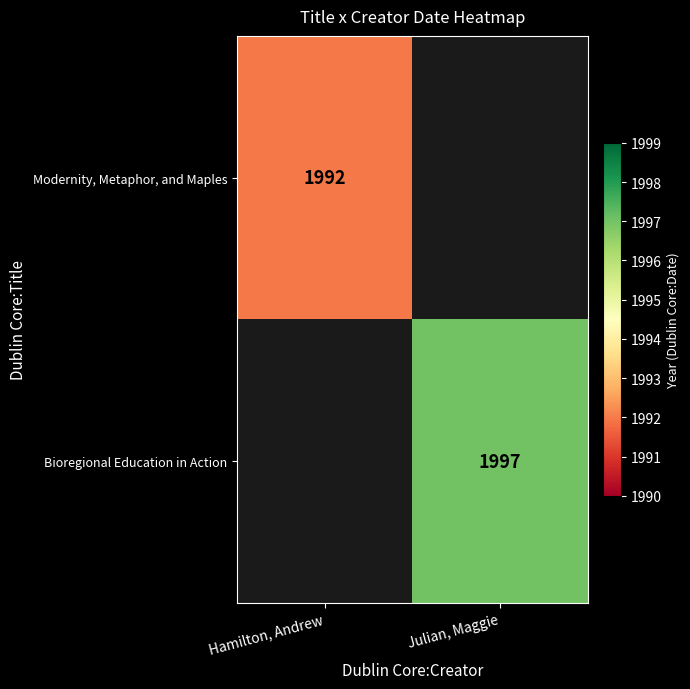

List the labels in order of Modernity, Metaphor, and Maples value, smallest first.

Hamilton, Andrew, Julian, Maggie